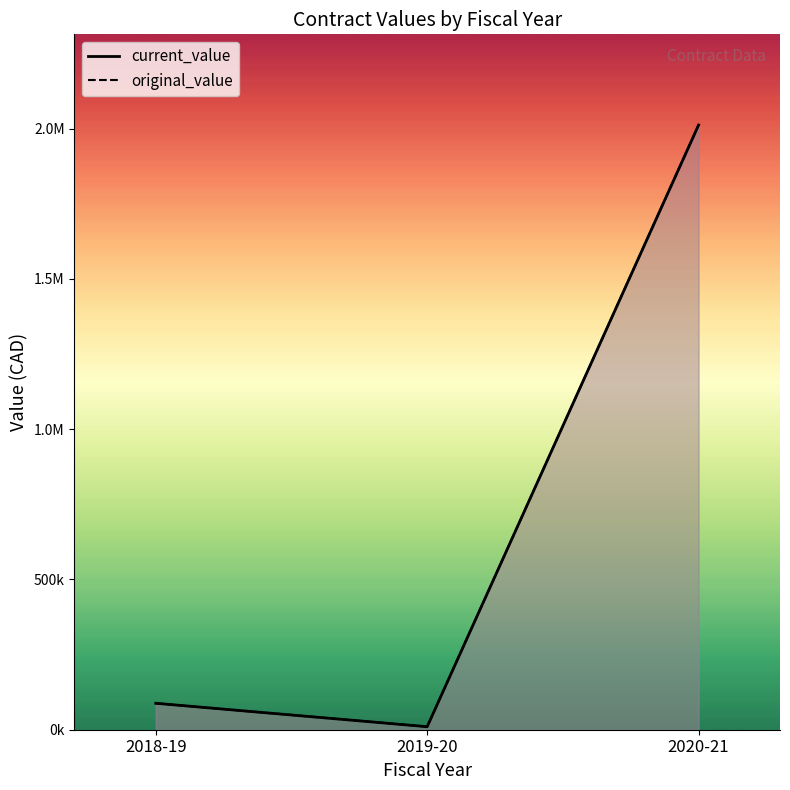

How many lines are shown in the chart?

2